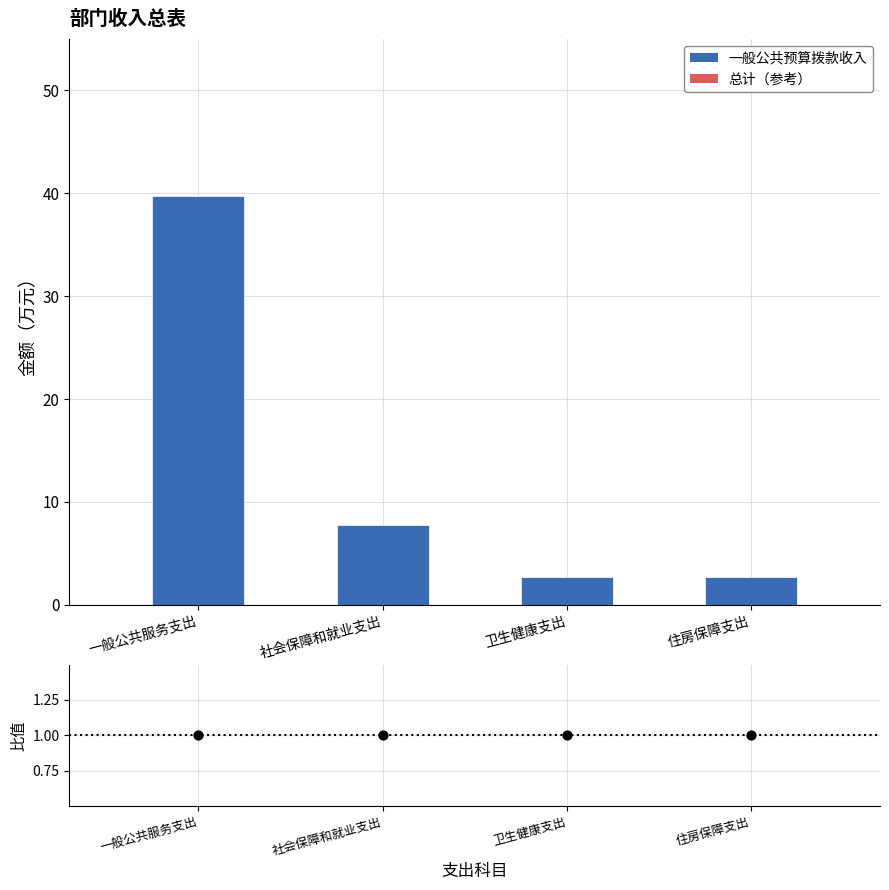

What is the total value across all series at 一般公共服务支出?

40.8